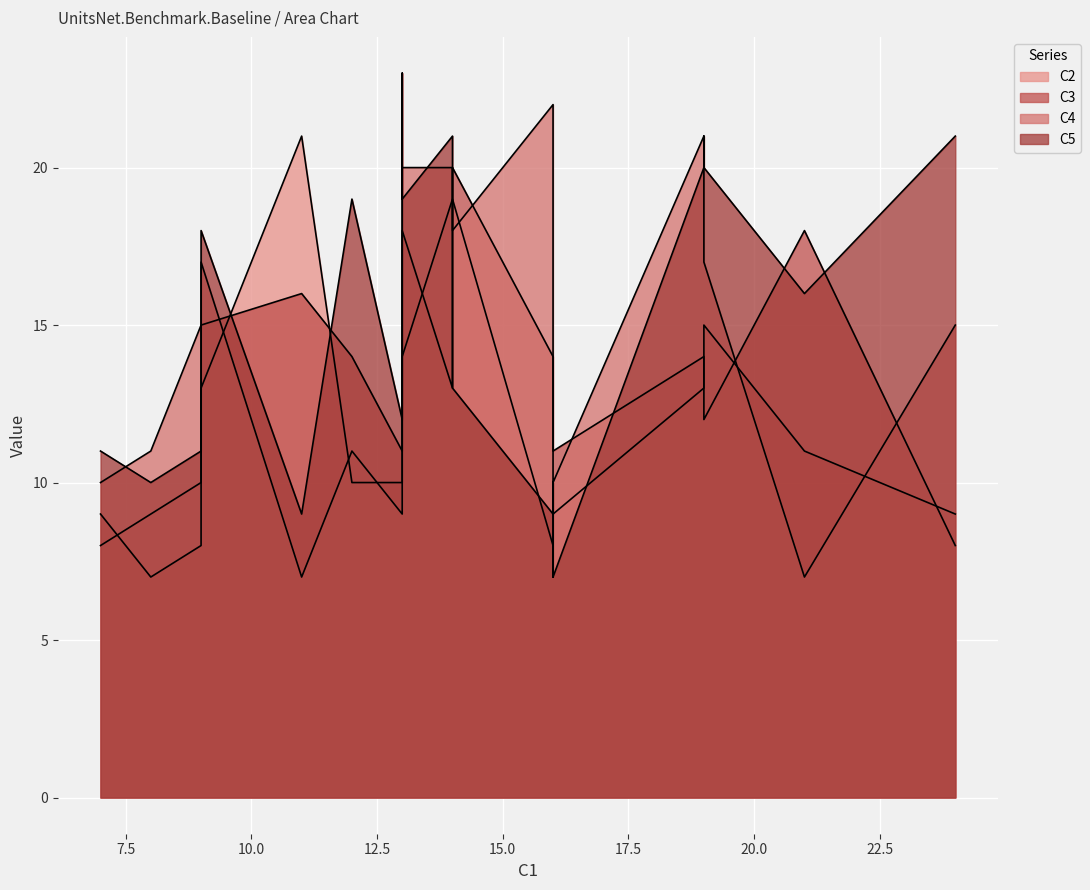

What is the approximate value of C2 at 17, to the nearest 10?

20